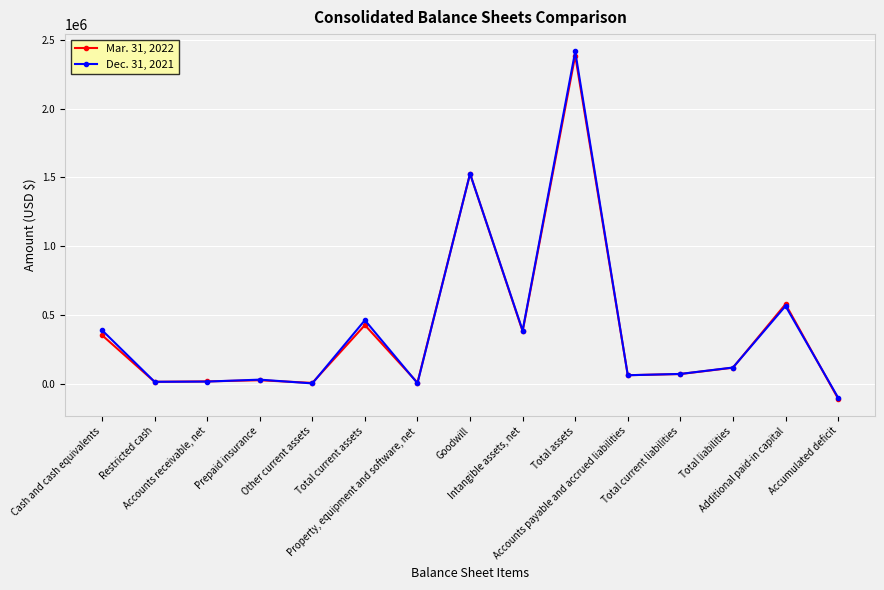

At which category is the sum across all series the highest?

Total assets